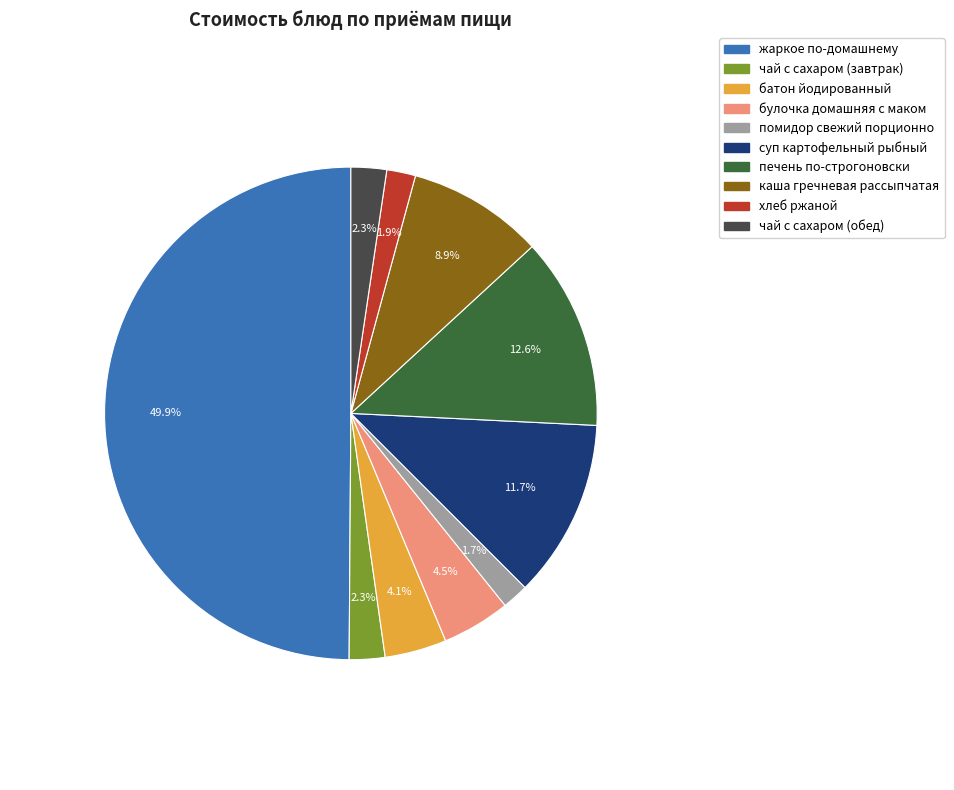

To the nearest percent, what percentage of the pie is каша гречневая рассыпчатая?

9%